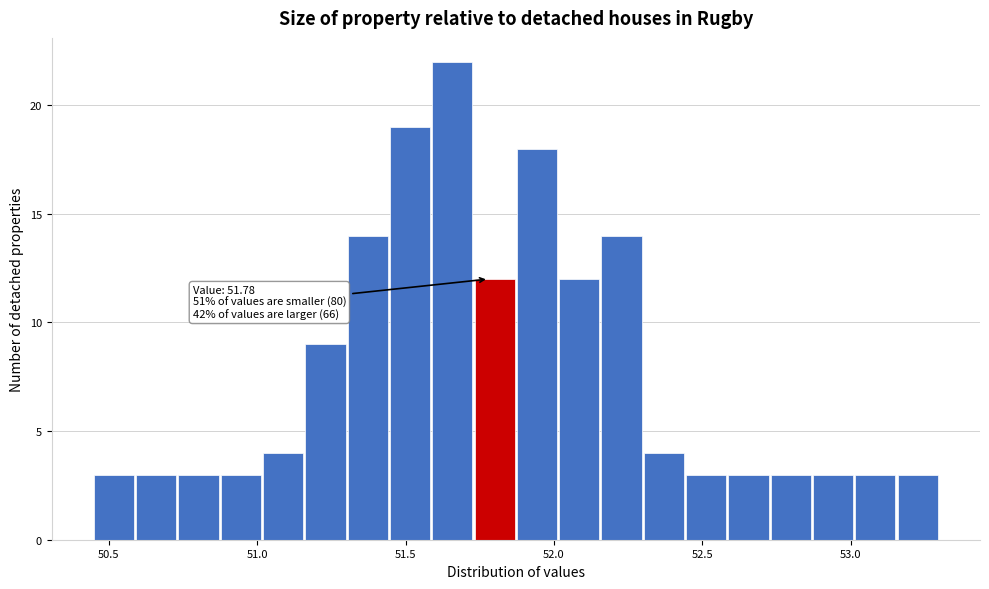

Read against the x-axis, roughly where is the centre of the tallest bar?

51.65